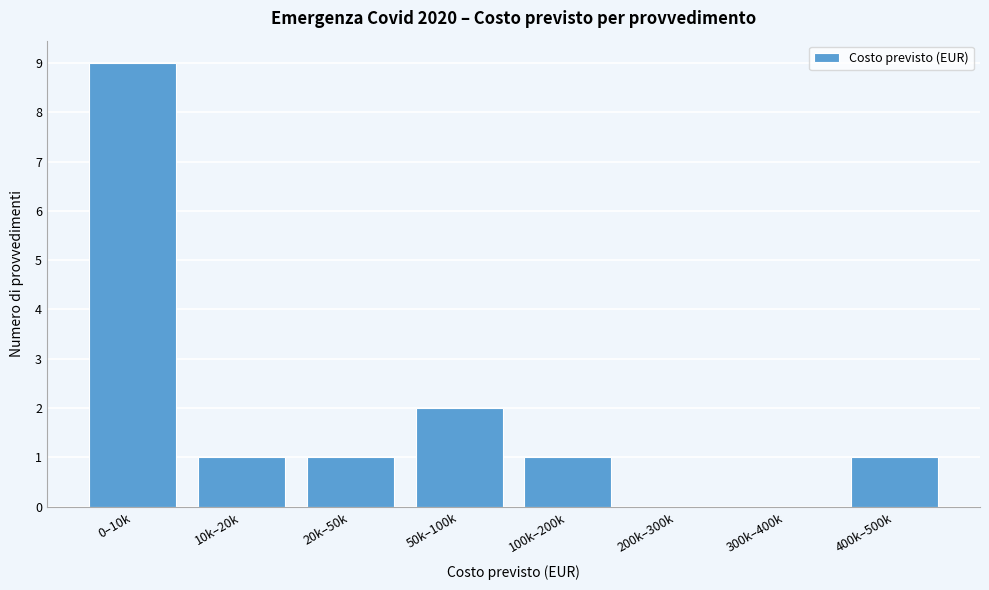

Reading left to right, what are all the values shown in this chart?

0–10k=9	10k–20k=1	20k–50k=1	50k–100k=2	100k–200k=1	200k–300k=0	300k–400k=0	400k–500k=1